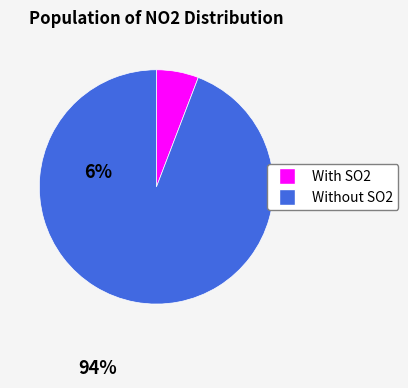

Does any single category account for the majority?

Yes